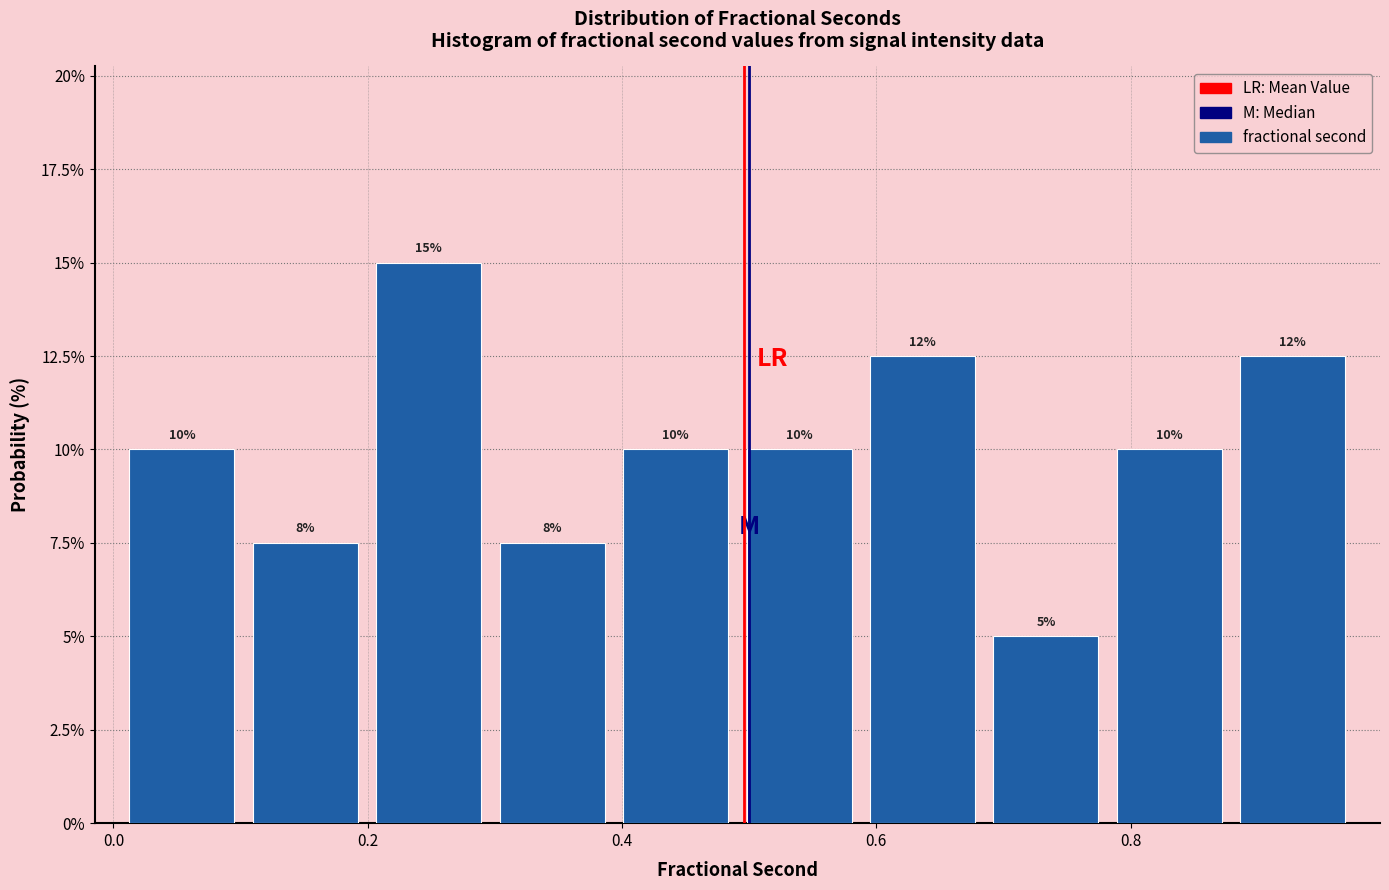

Which range on the x-axis has the tallest bar?

0.20 to 0.30